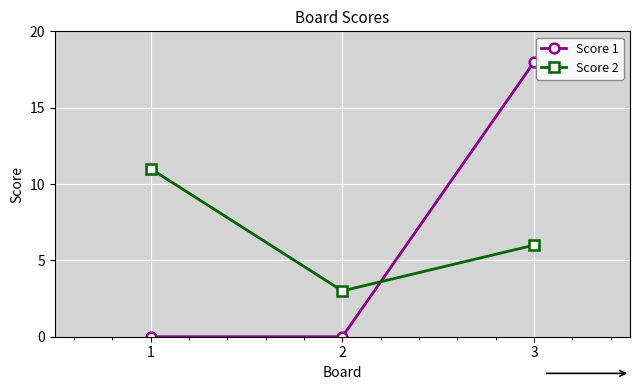

Read the Score 2 value at 2.

3